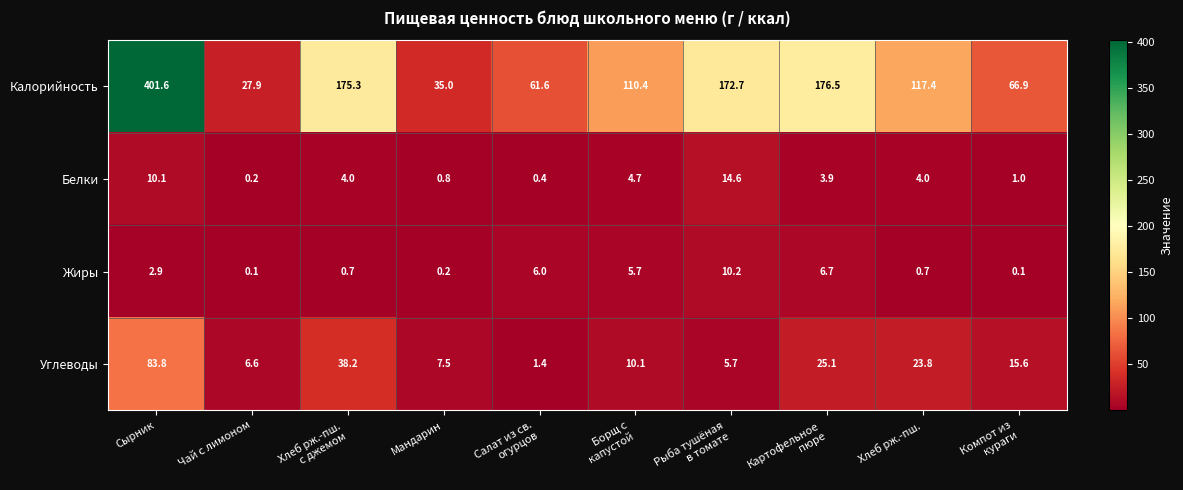

What is the greatest value displayed?

401.6